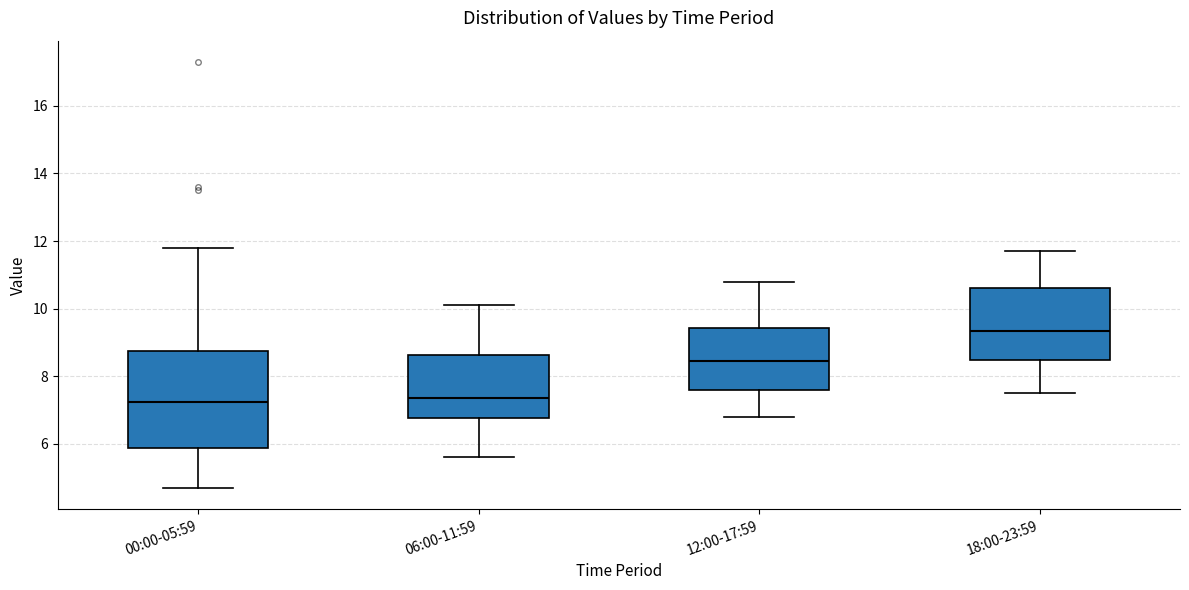

Where does the upper whisker of the box for 06:00-11:59 end on the y-axis? The values are not printed on the chart, so give them approximately, as read against the axis.

10.2